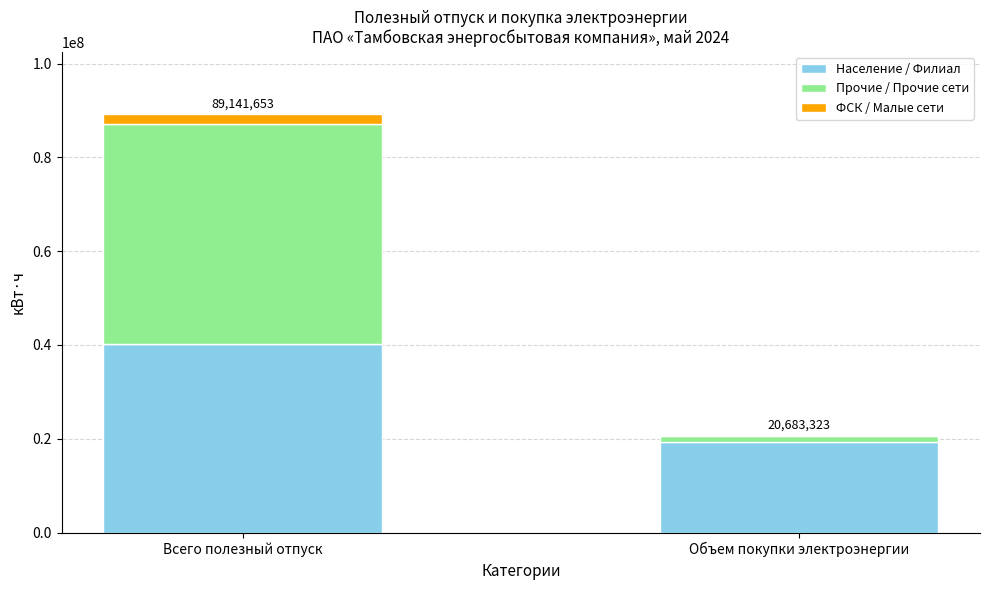

What are all the series names shown in the legend?

Население / Филиал, Прочие / Прочие сети, ФСК / Малые сети